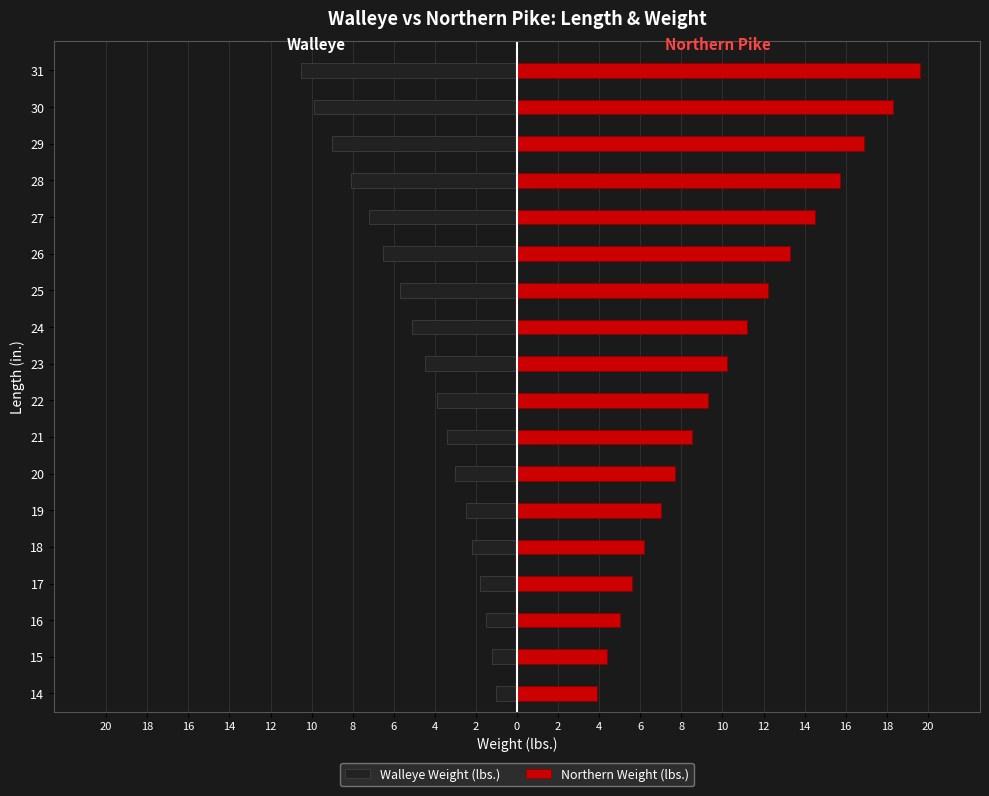

How many groups of bars are there?

18